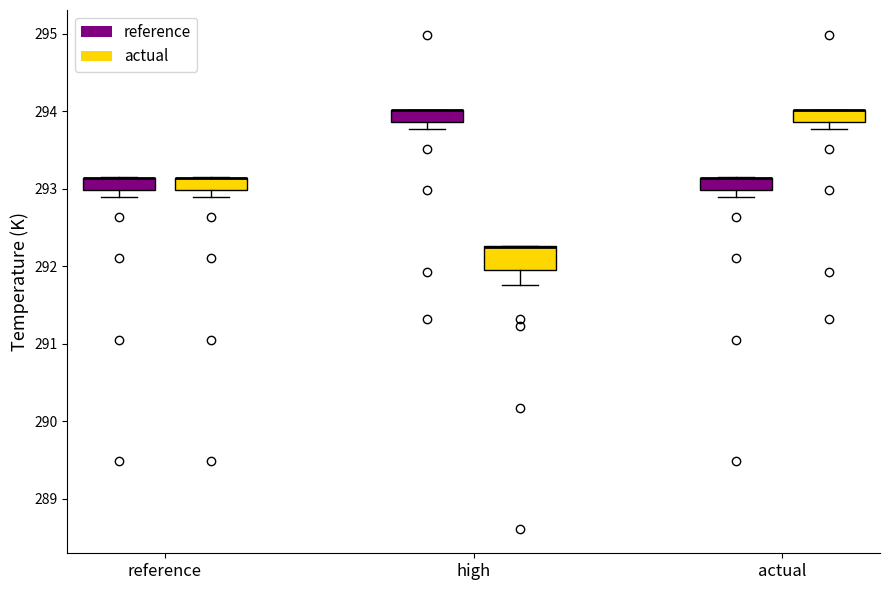

Where does the lower whisker of the box for high (actual) end on the y-axis? The values are not printed on the chart, so give them approximately, as read against the axis.

291.7